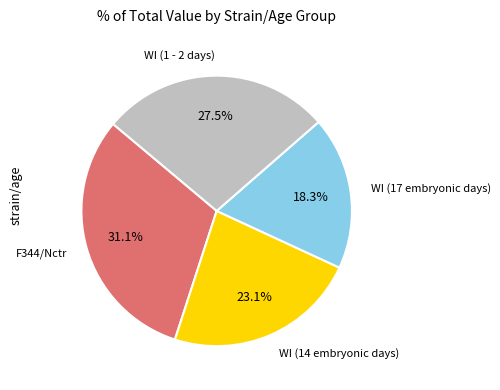

Does any single category account for the majority?

No